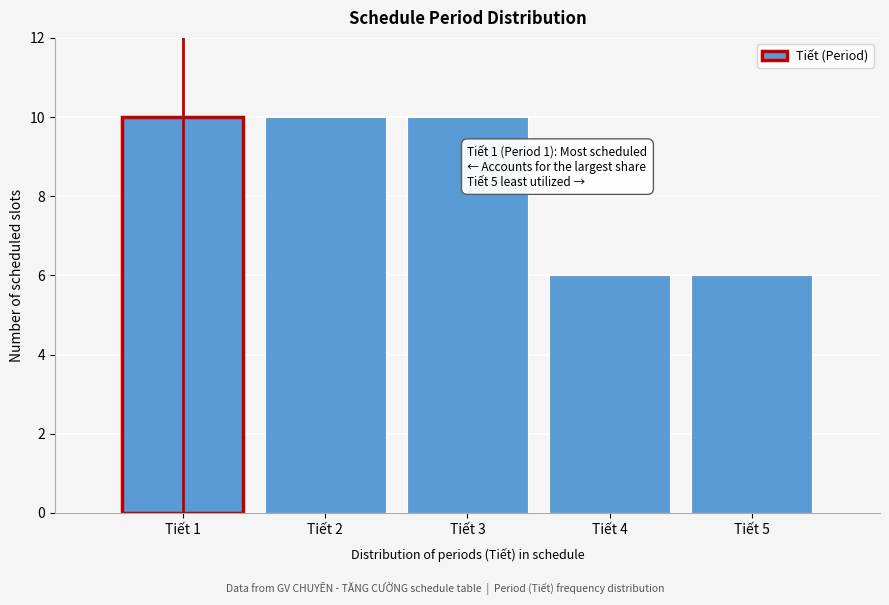

Reading left to right, list all the values displayed in this chart.

10	10	10	6	6